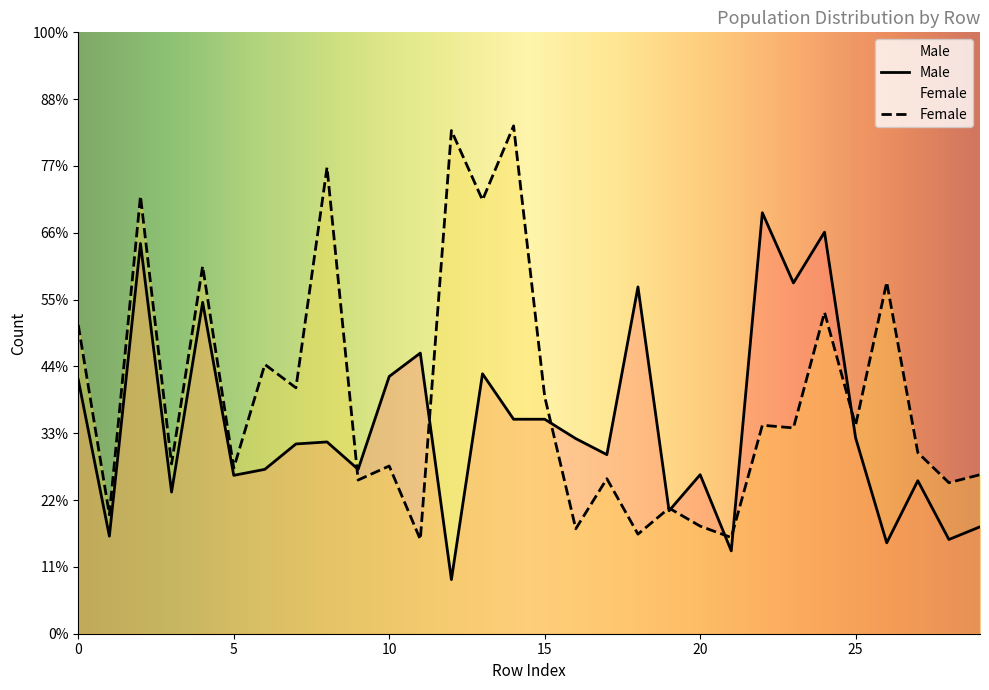

Where is the data nearest to the value 450?

3